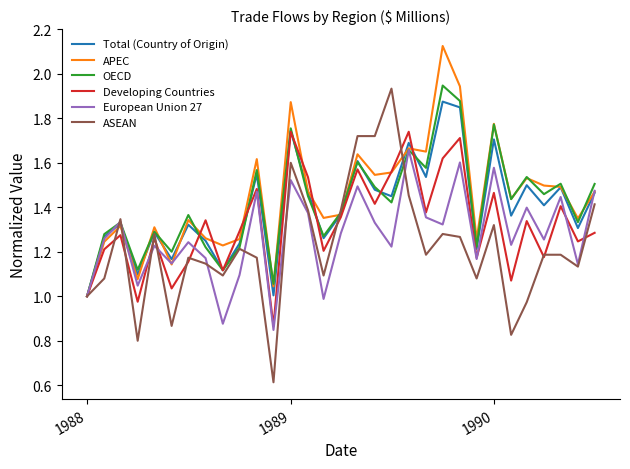

Is this an area chart (filled region under the line)?

No